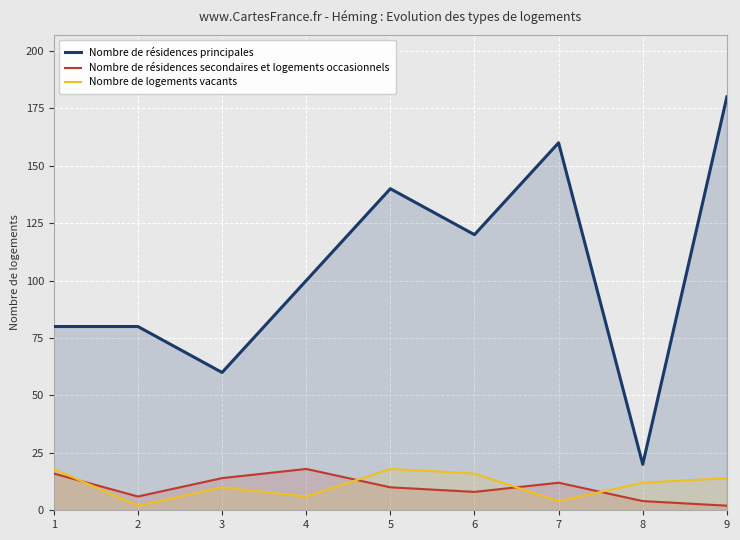

At which category is the sum across all series the highest?

9